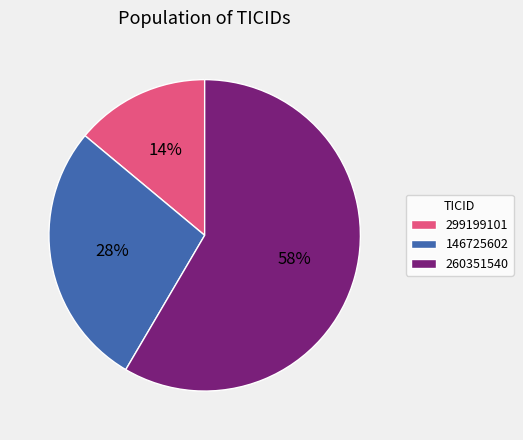

To the nearest percent, what is the average slice percentage?

33%